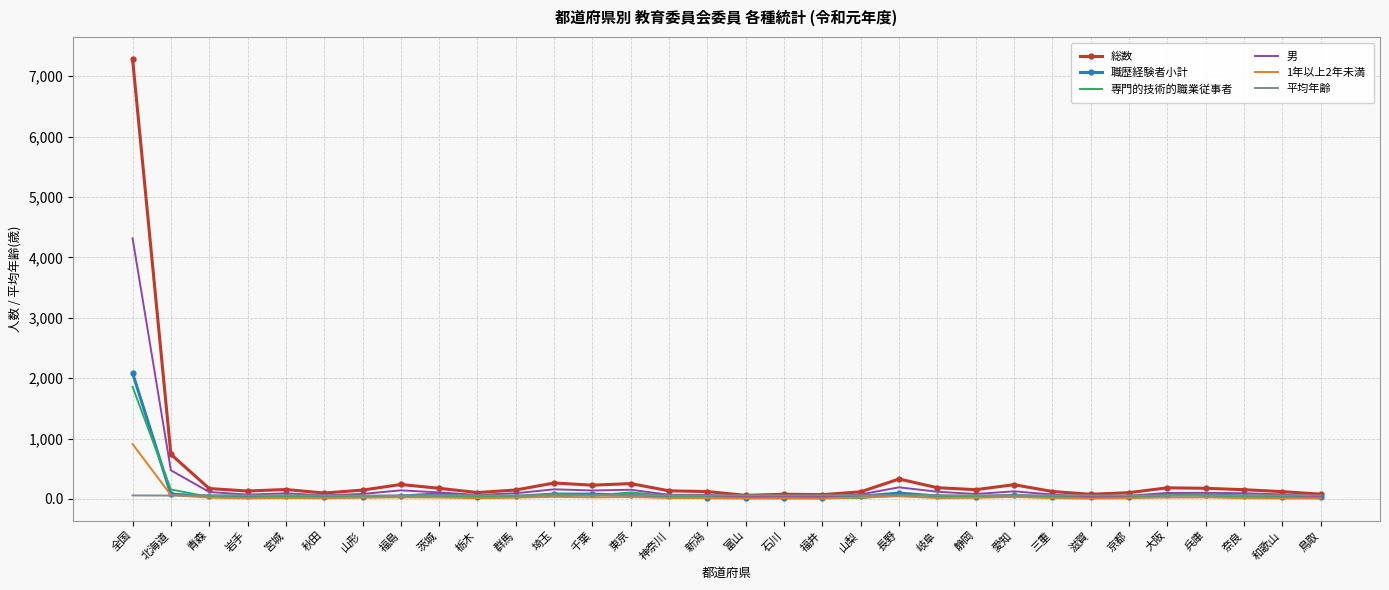

At which category is the sum across all series the highest?

全国